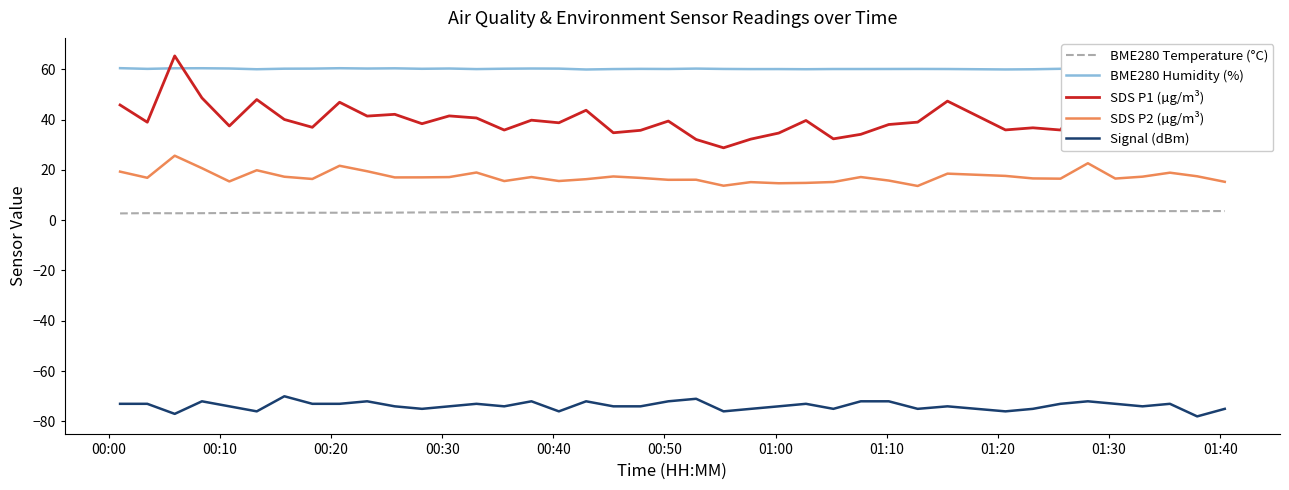

What is the maximum value for SDS P1 (µg/m³)?

65.3